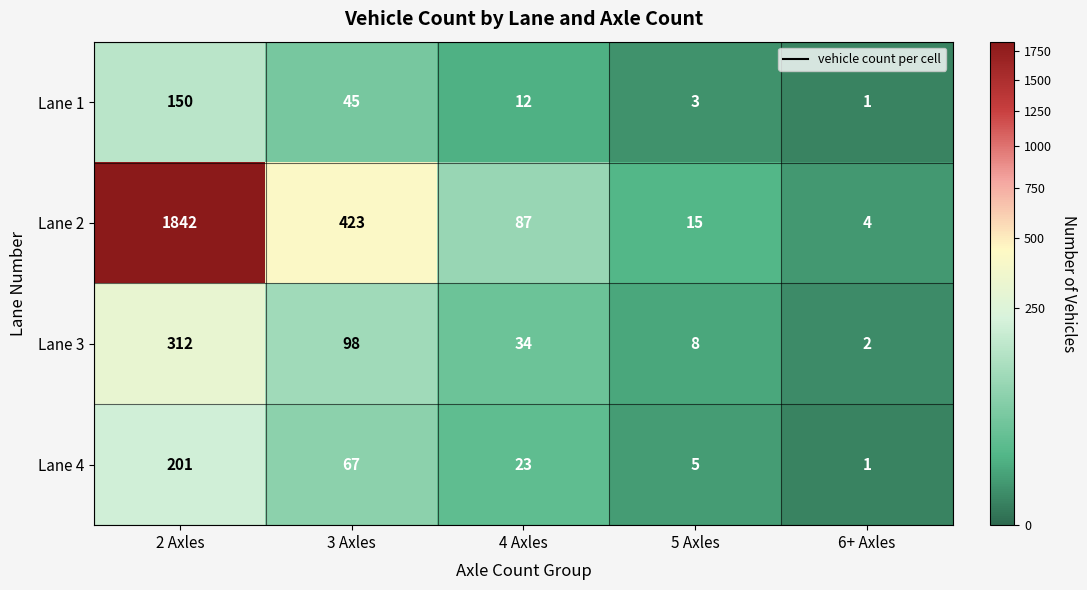

What is the difference between the highest and lowest values at 2 Axles?

1692